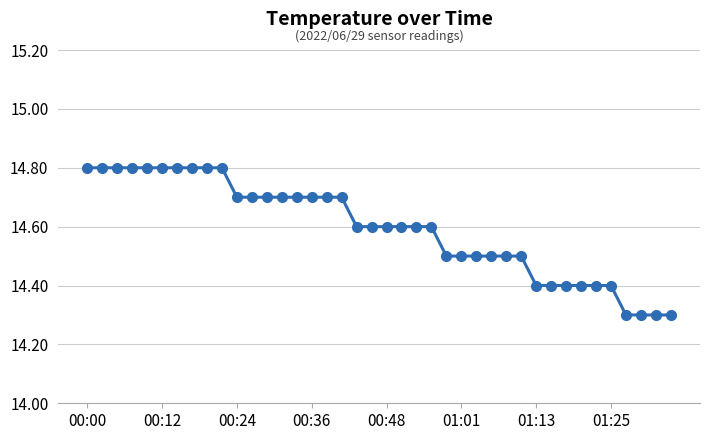

What is the difference between the maximum and minimum values?

0.5